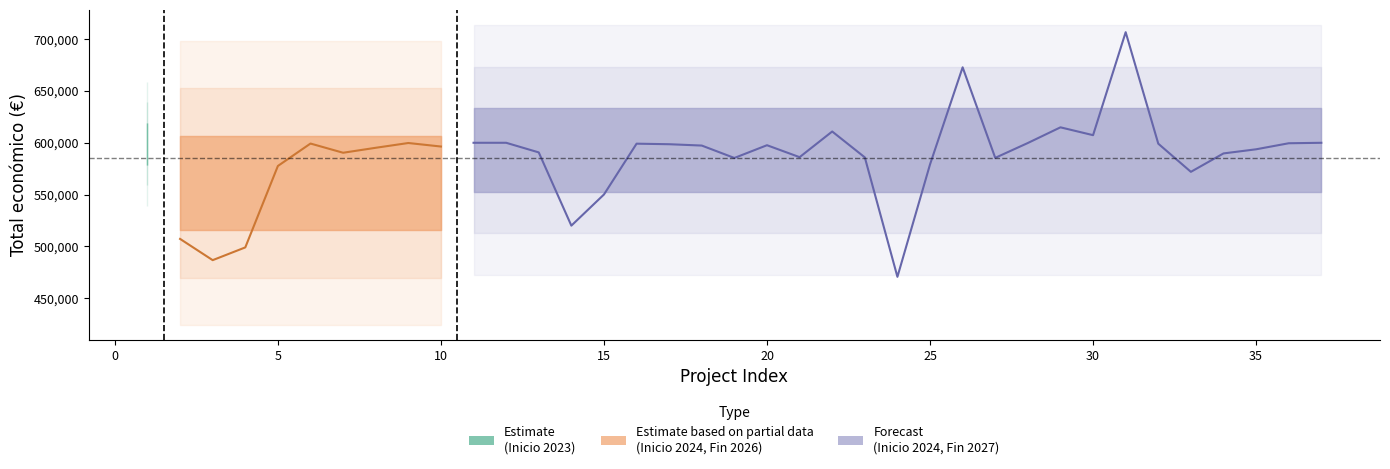

True or false: Anio finalizacion has more than 2 interior local peaks.

True